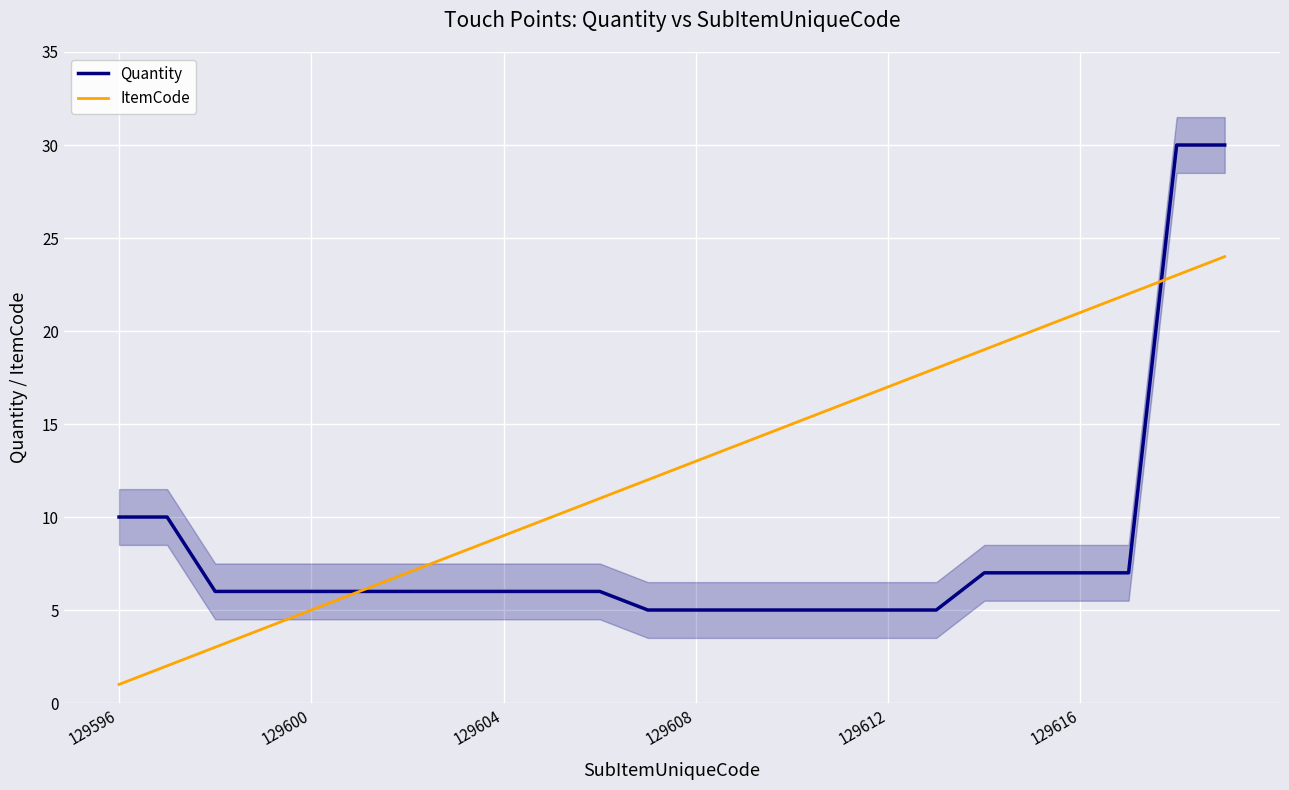

How many lines are shown in the chart?

2